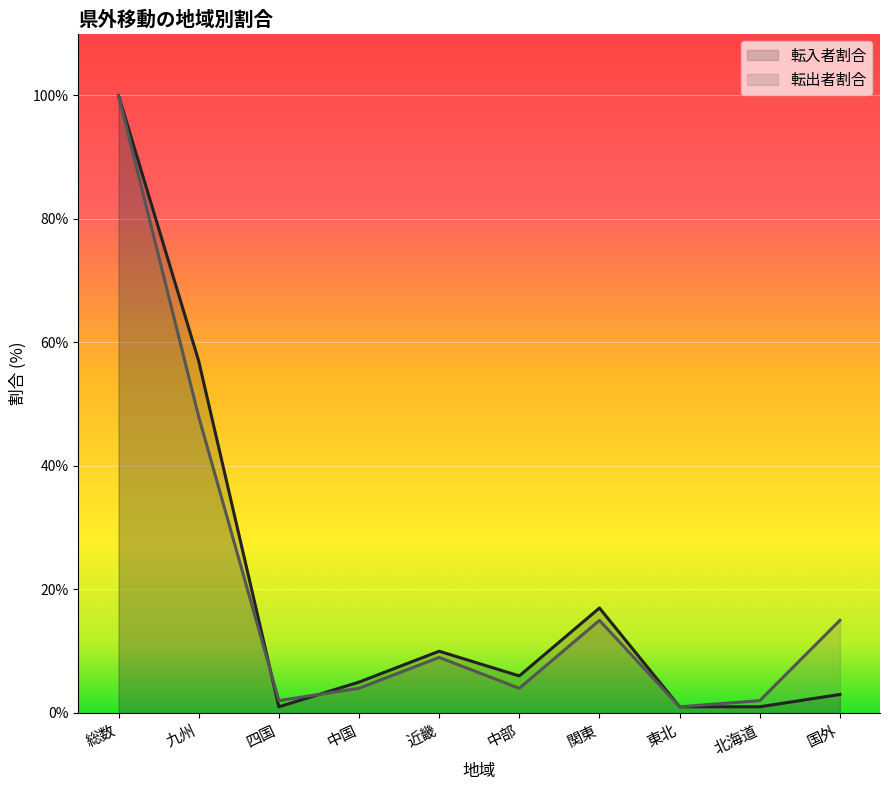

Between which two adjacent categories do 転出者割合 and 転入者割合 first intersect?

九州 and 四国